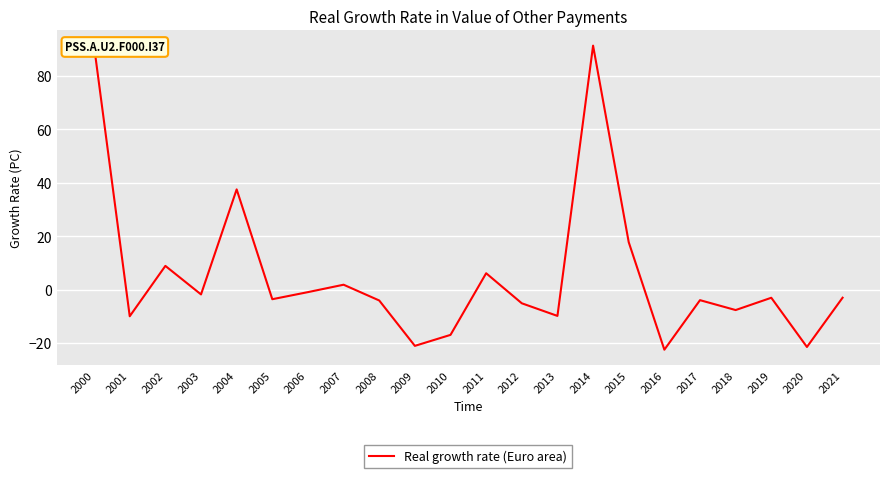

Where does the data first go above -3?

2000